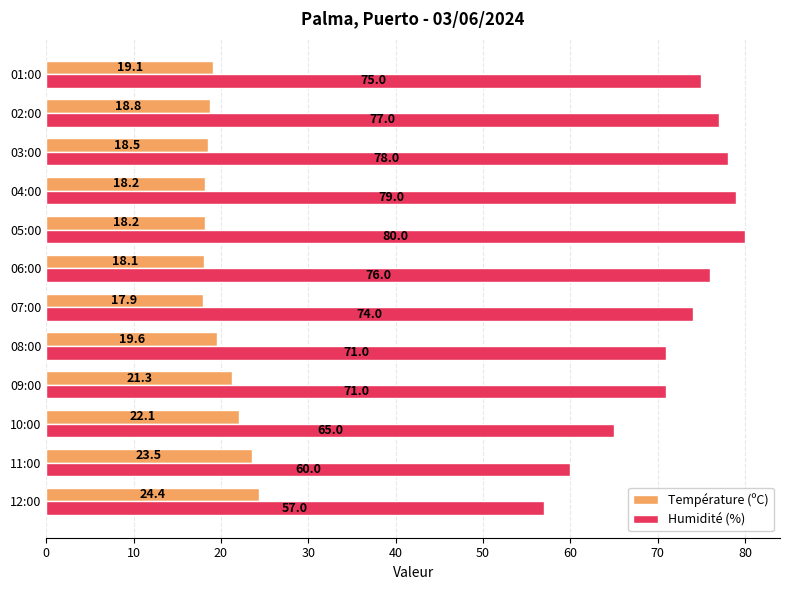

What is the spread (max minus min) of values at 01:00?

55.9